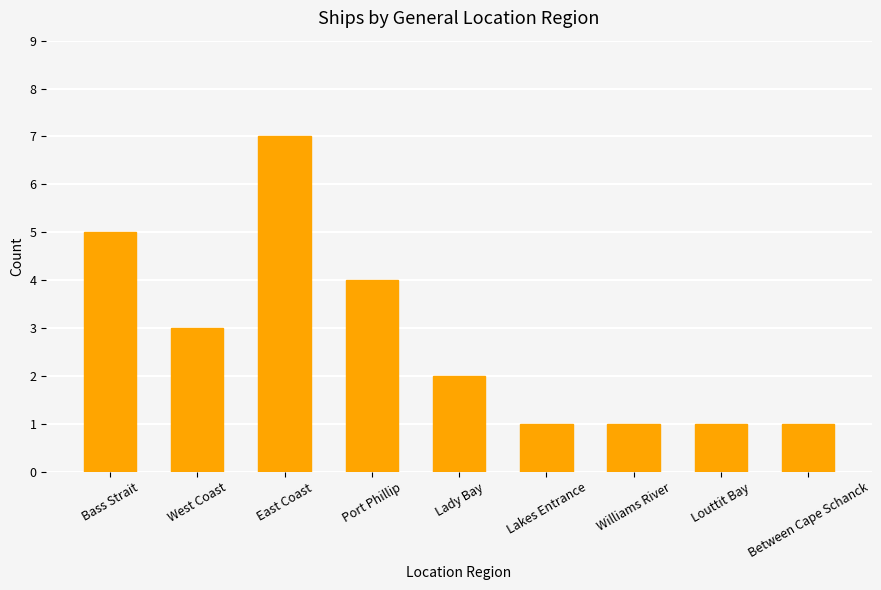

Where does the data first go above 2?

Bass Strait